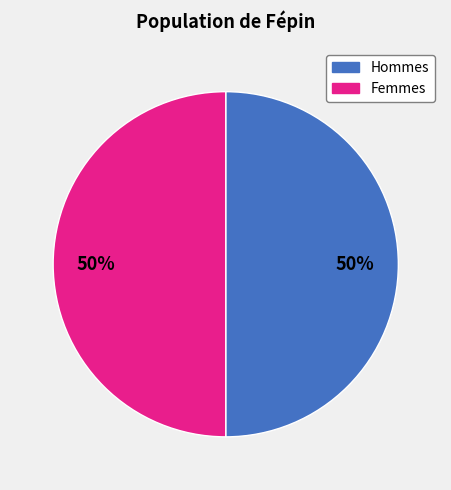

To the nearest percent, what portion does Femmes represent?

50%